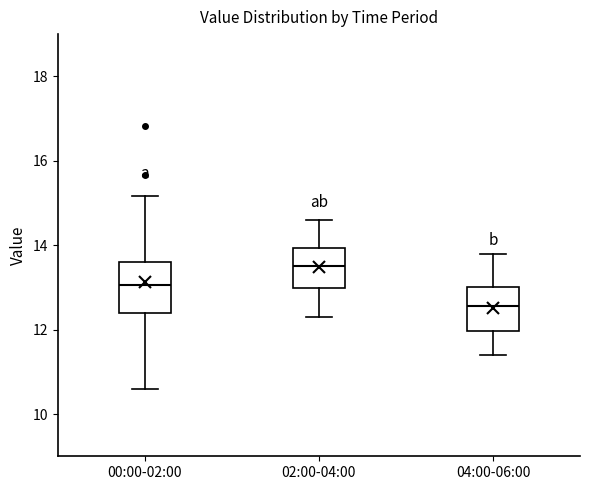

Reading left to right, read every box against the y-axis: the position of its median line, the range the box covers, and the ends of its whiskers. The values are not printed on the chart, so give them approximately, as read against the axis.

00:00-02:00: median 13.0, box 12.4 to 13.6, whiskers 10.6 to 15.2
02:00-04:00: median 13.6, box 13.0 to 14.0, whiskers 12.4 to 14.6
04:00-06:00: median 12.6, box 12.0 to 13.0, whiskers 11.4 to 13.8